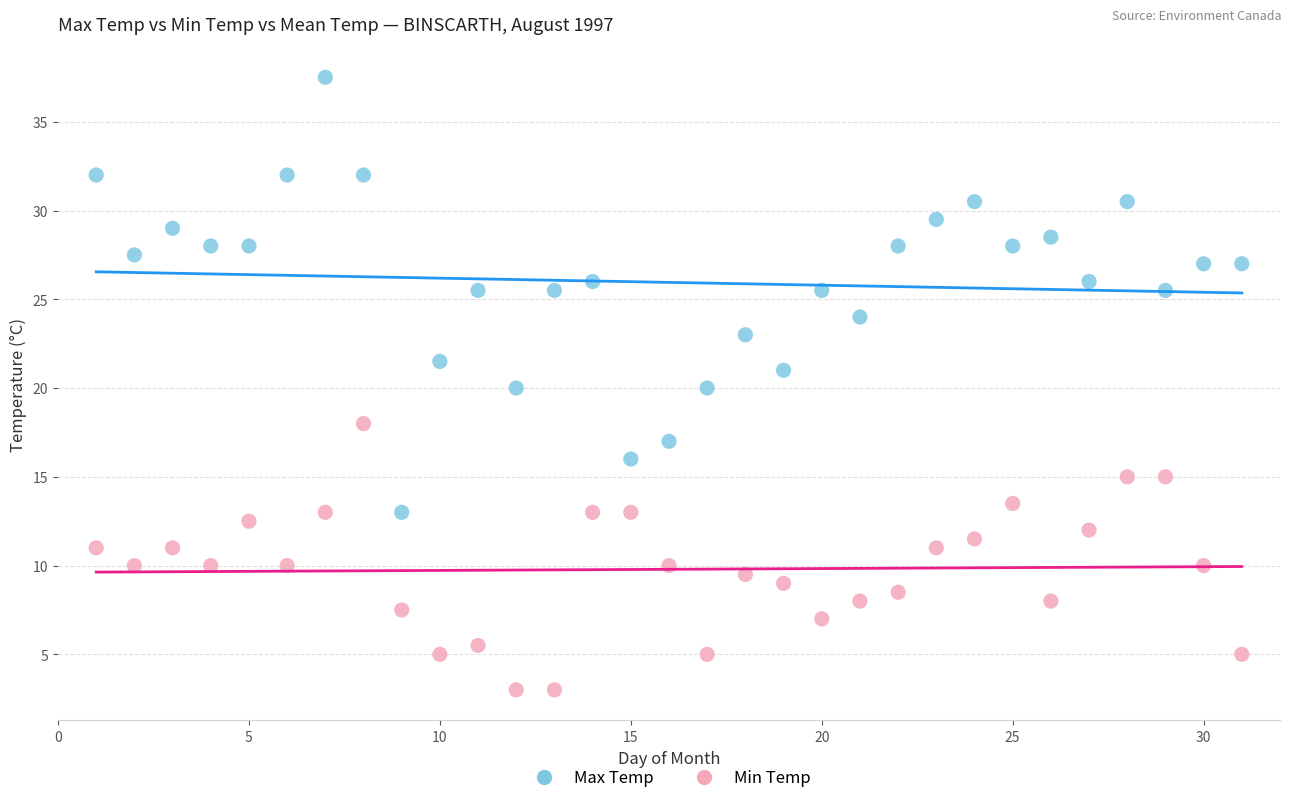

Which series reaches the minimum Y coordinate?

Min Temp